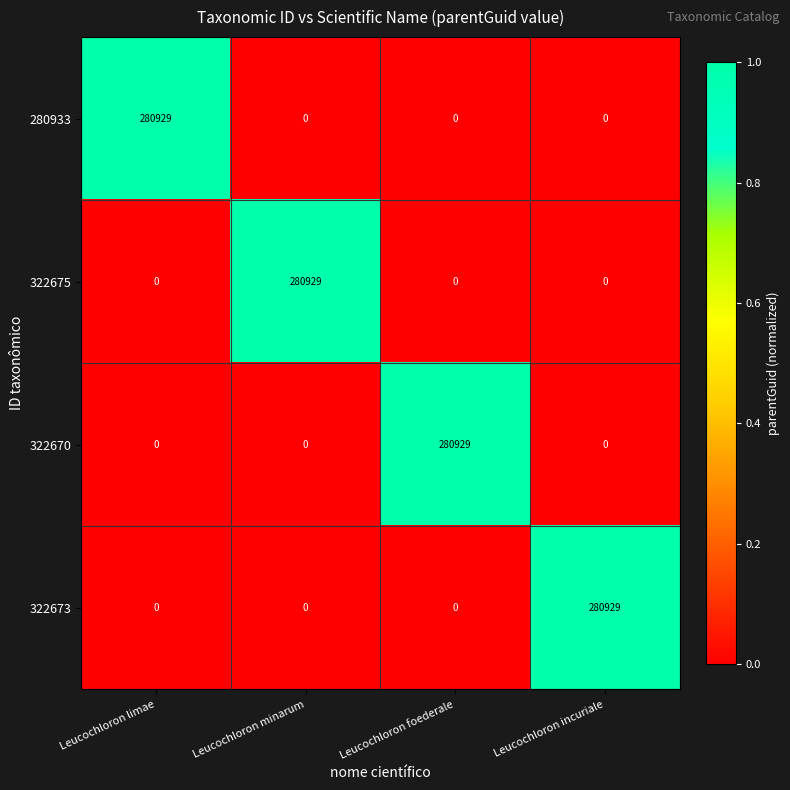

Reading left to right, what are all the values shown in this chart?

280933: 280929	0	0	0
322675: 0	280929	0	0
322670: 0	0	280929	0
322673: 0	0	0	280929